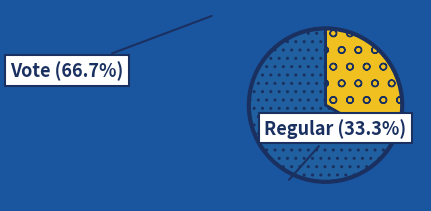

Count the number of slices in the pie.

2